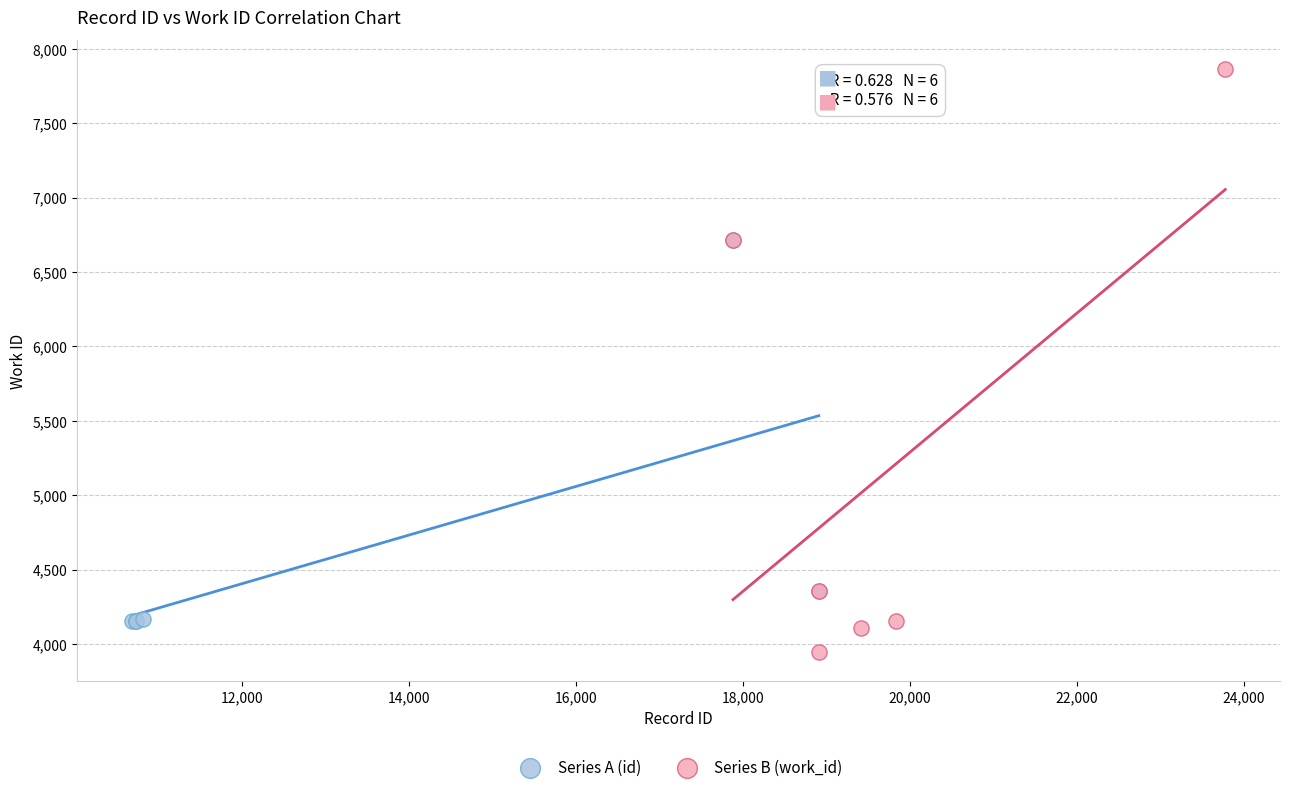

Which series reaches the maximum Y coordinate?

Series B (work_id)